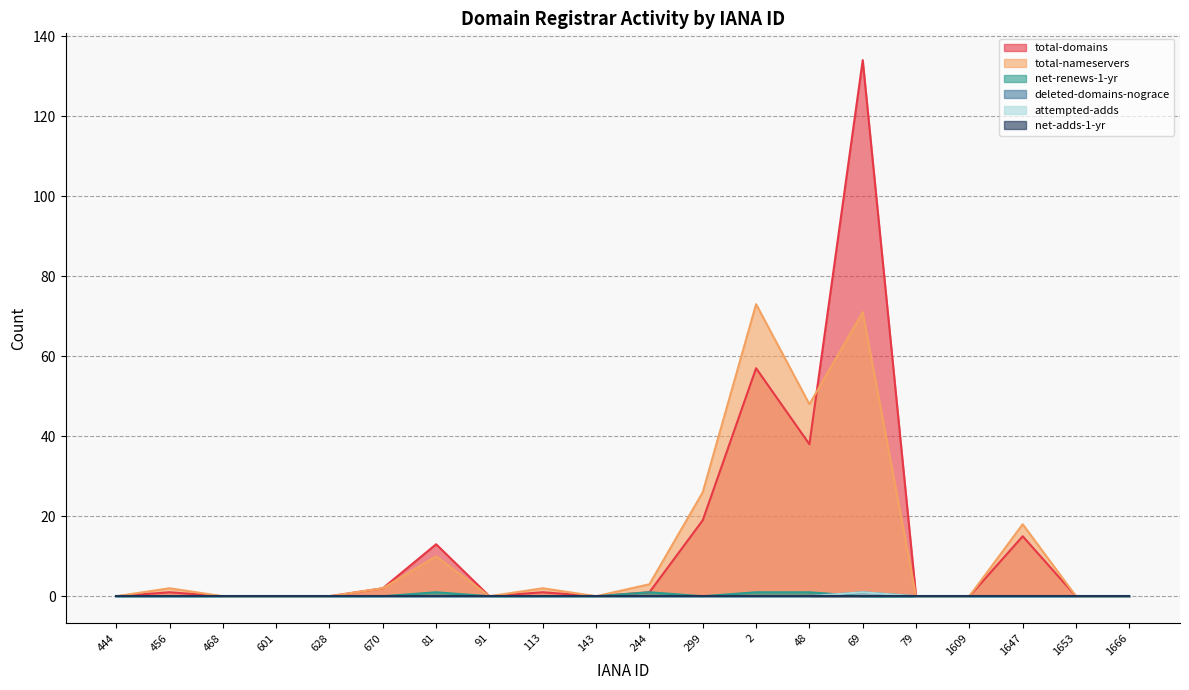

What is the highest value of the total-nameservers series?

73